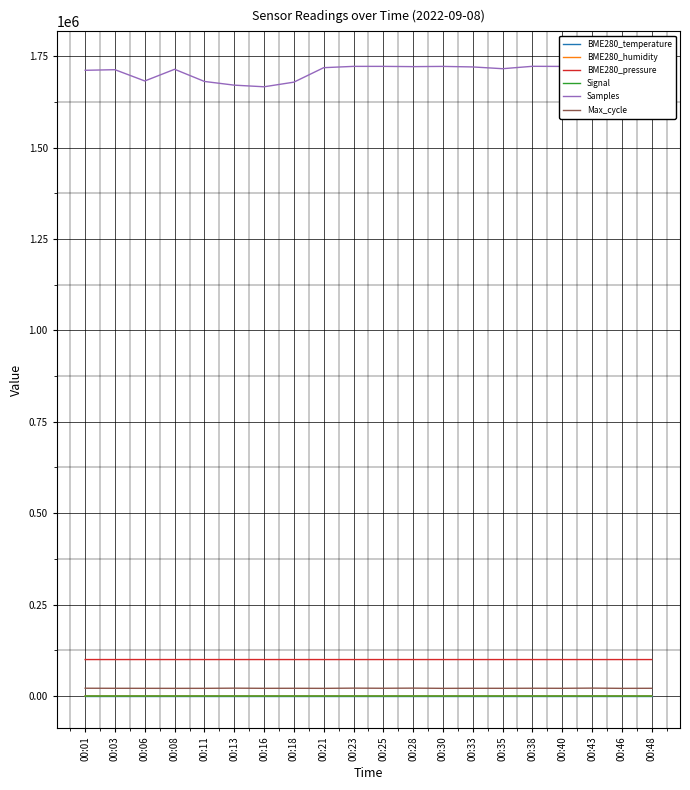

True or false: Max_cycle and Samples cross at least once.

False